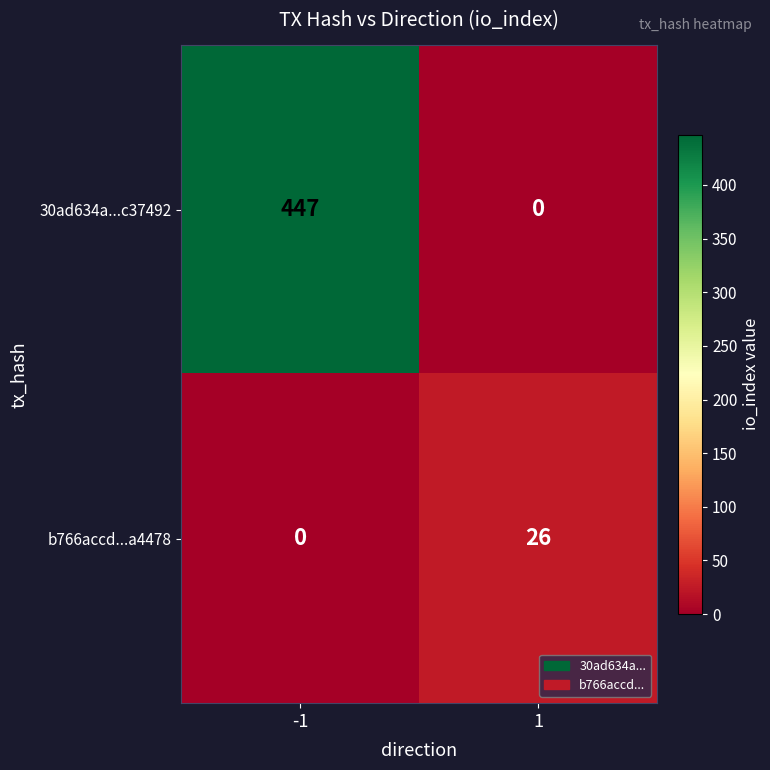

Rank the series at 1 from highest to lowest value.

b766accd...a4478, 30ad634a...c37492